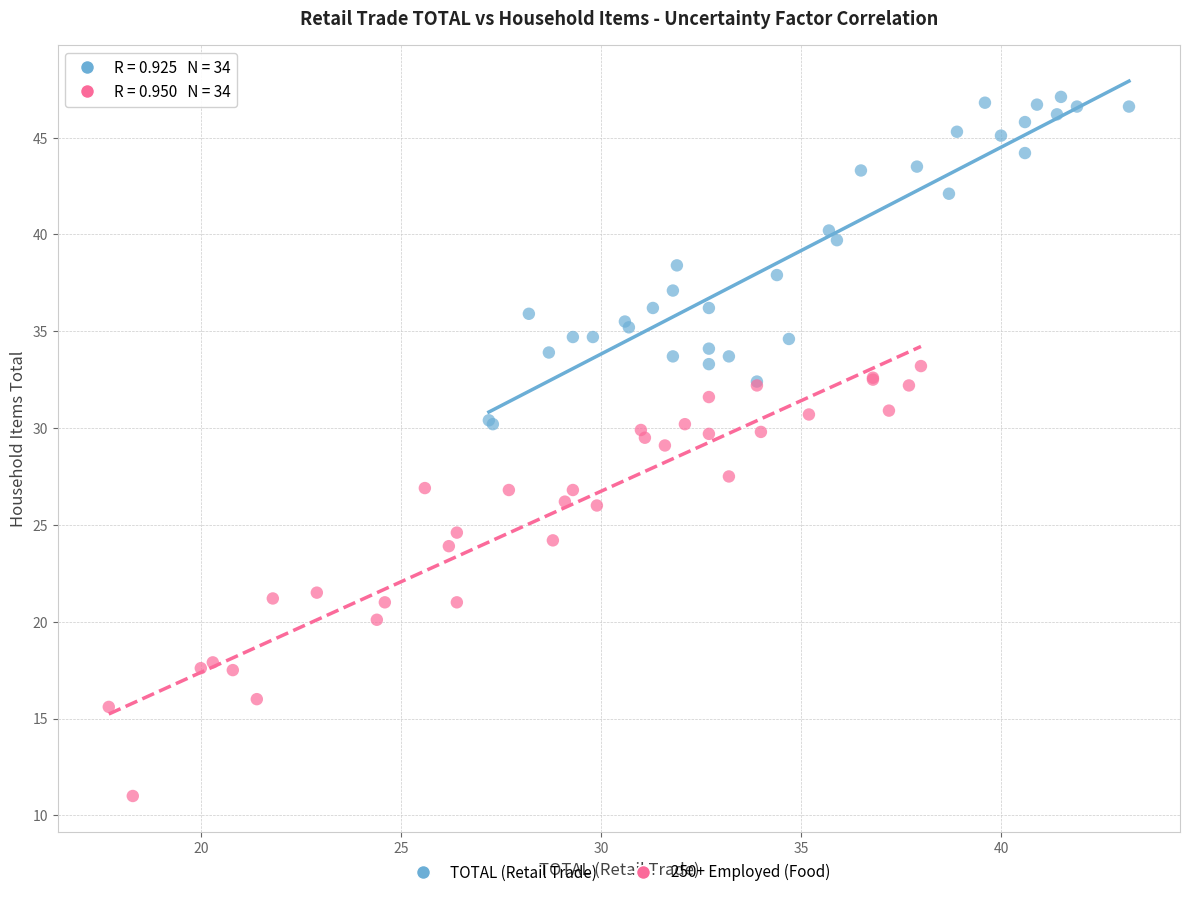

What are all the series names shown in the legend?

TOTAL (Retail Trade), 250+ Employed (Food)